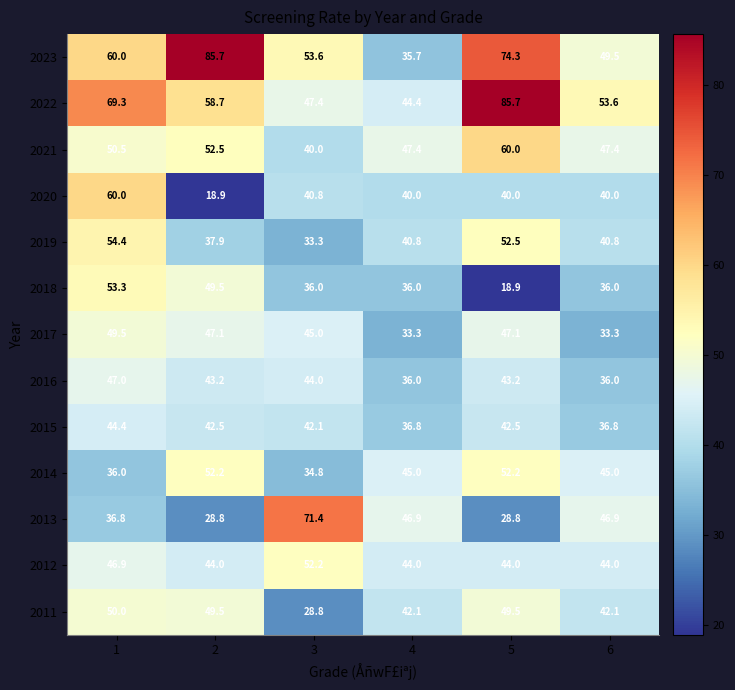

What is the average value of the 2013 series?

43.3